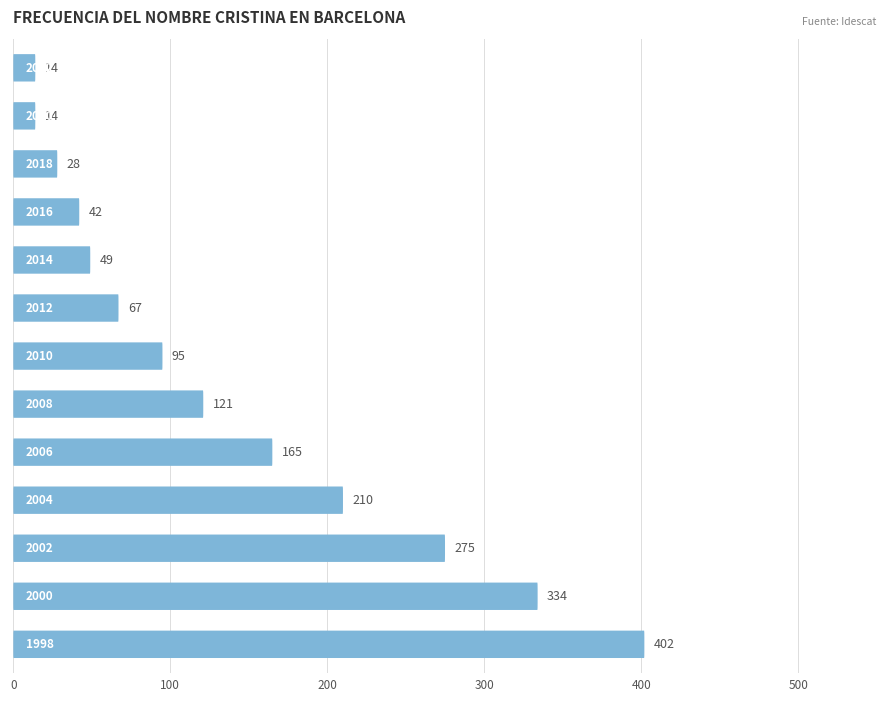

Is it true that the value at 8 is 165?

True